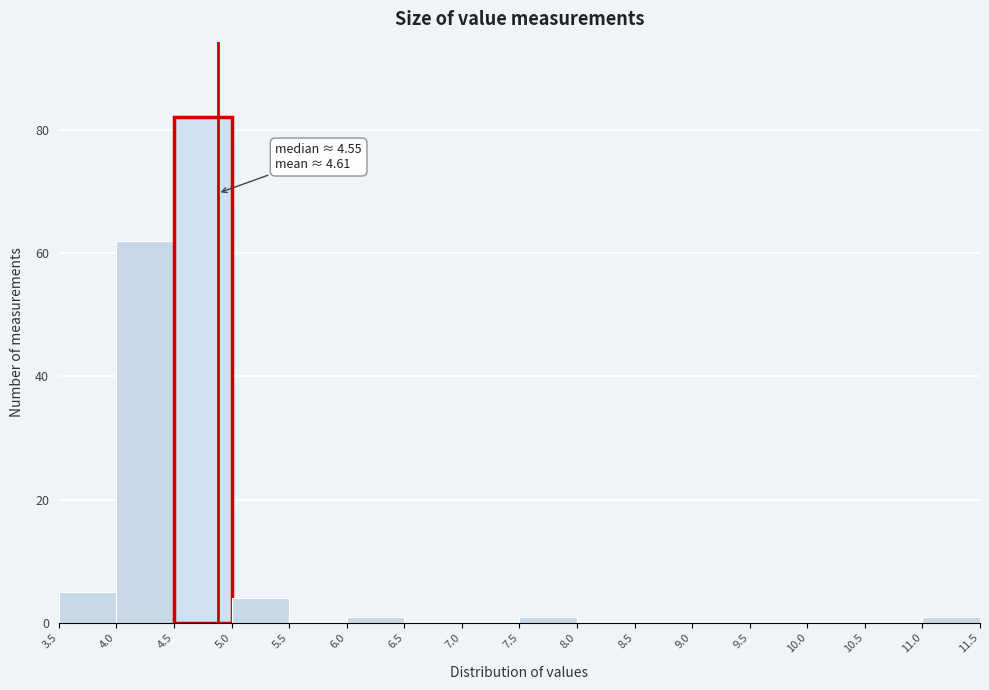

Over which range of the x-axis is the bar tallest?

4.5 to 5.0